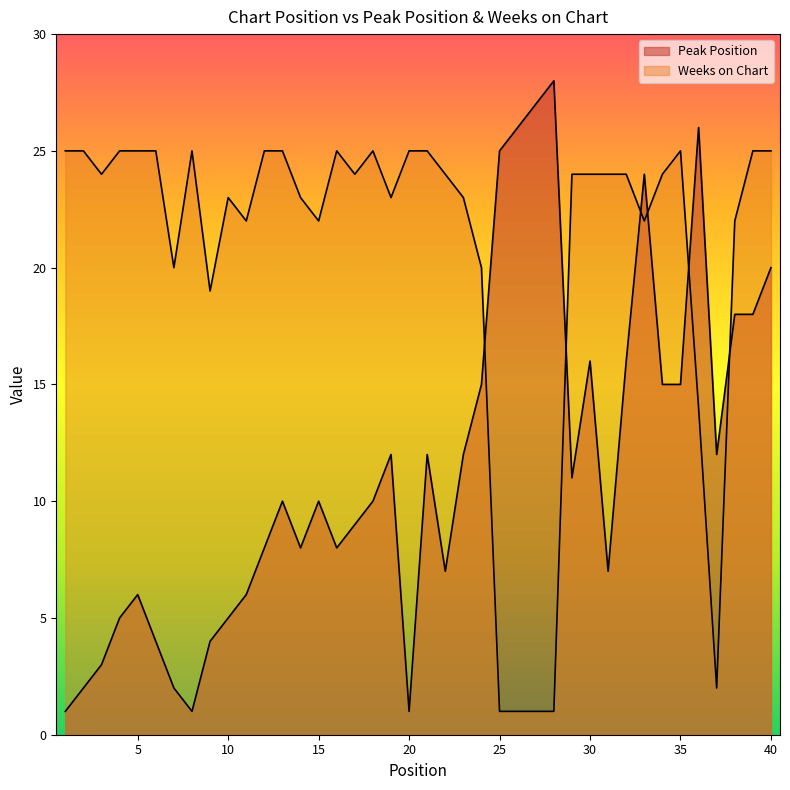

How many lines are shown in the chart?

2